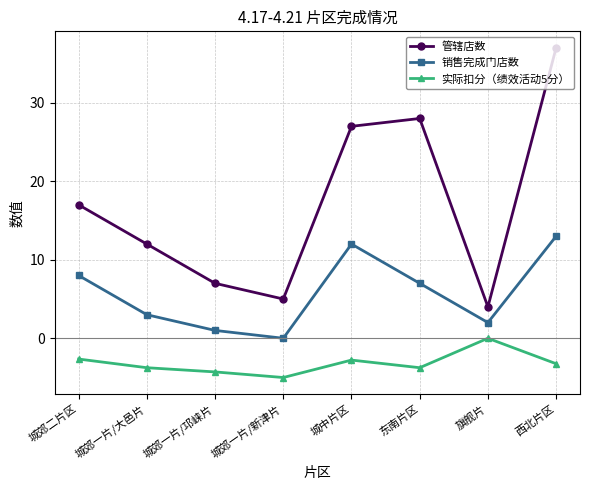

True or false: 管辖店数 and 销售完成门店数 intersect in this chart.

False